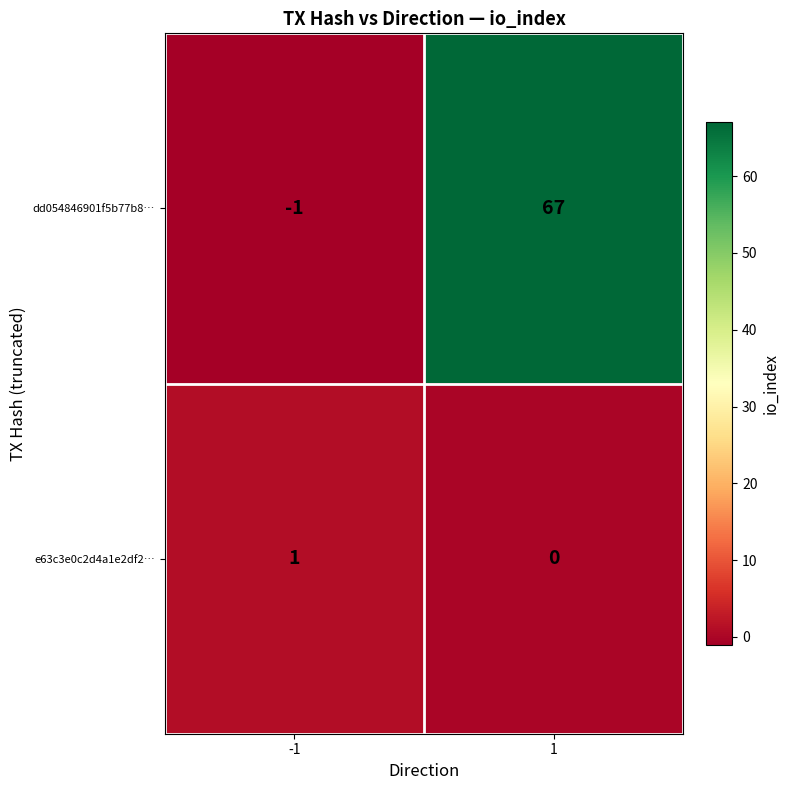

List the series in order of their overall mean, lowest first.

e63c3e0c2d4a1e2df2…, dd054846901f5b77b8…